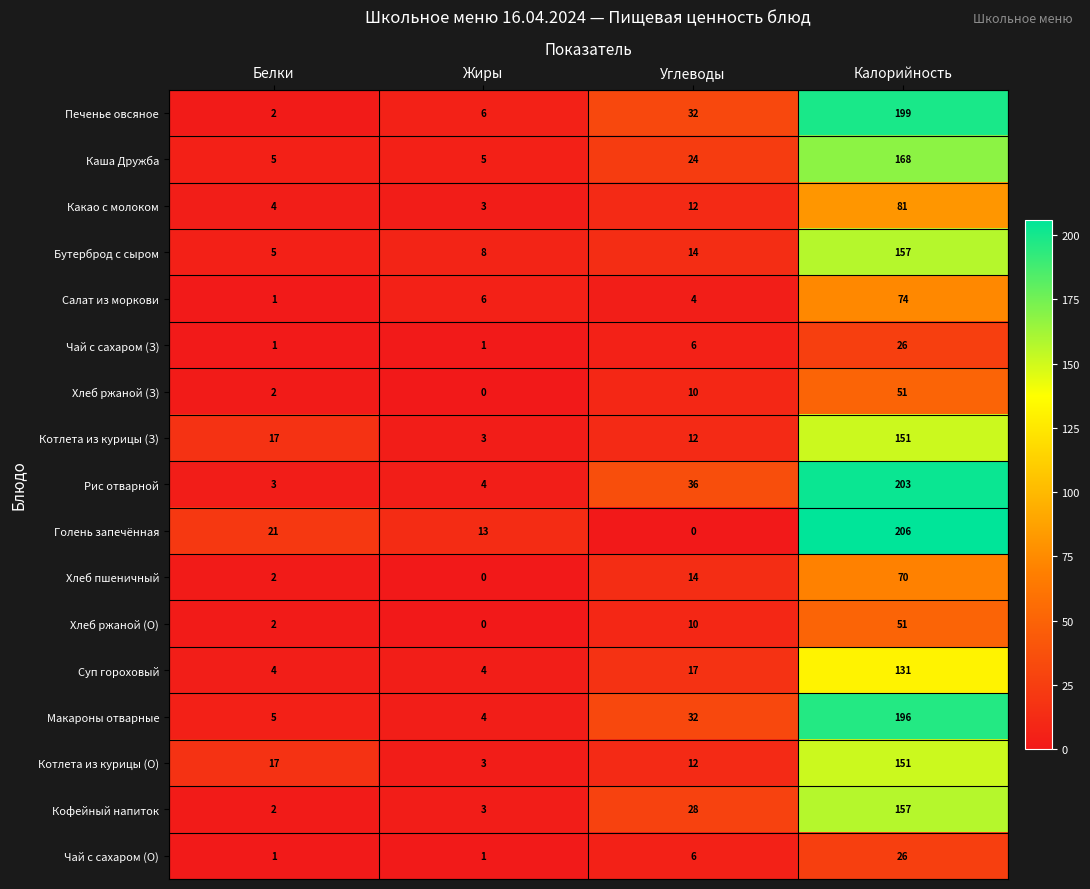

At which category is the sum across all series the highest?

Калорийность